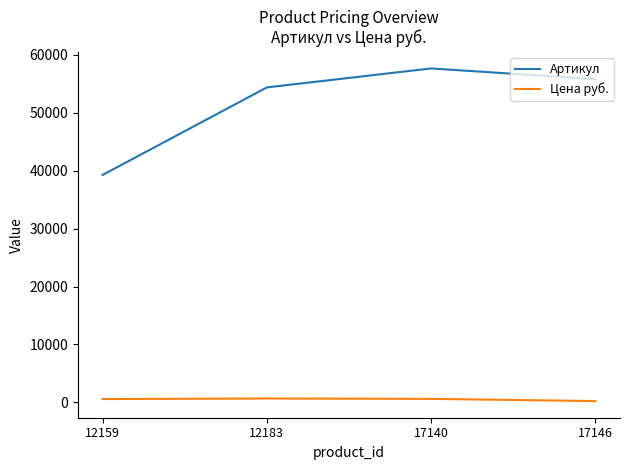

What is the maximum value shown in the chart?

57678